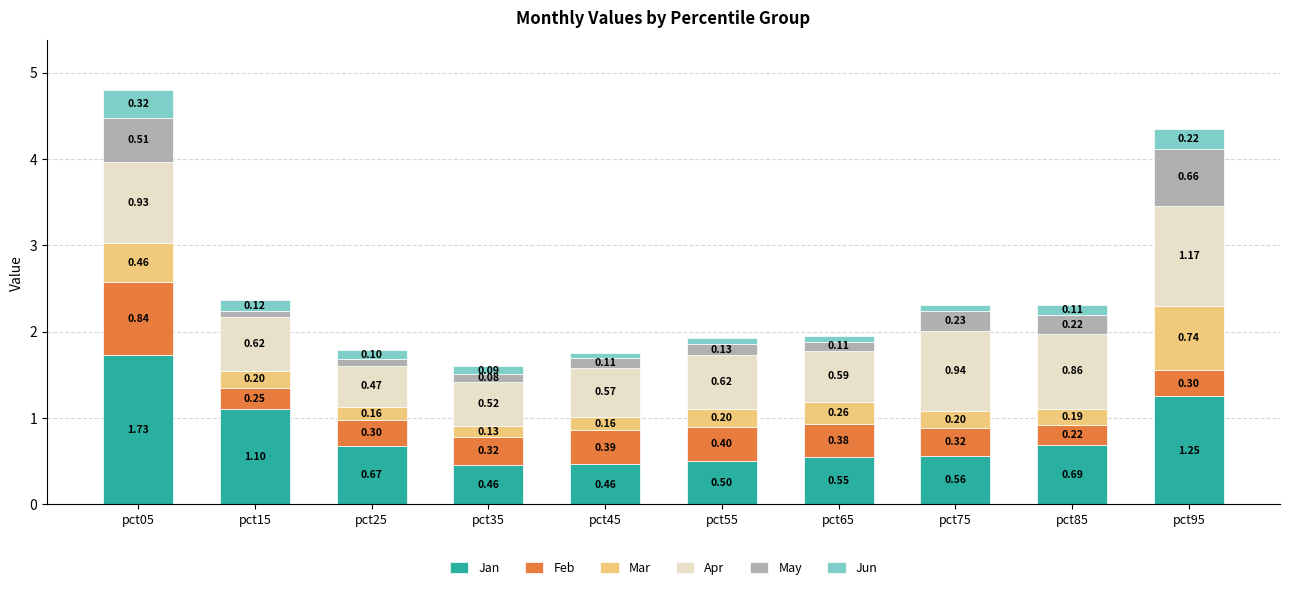

Which category has the highest value in the Jan series?

pct05